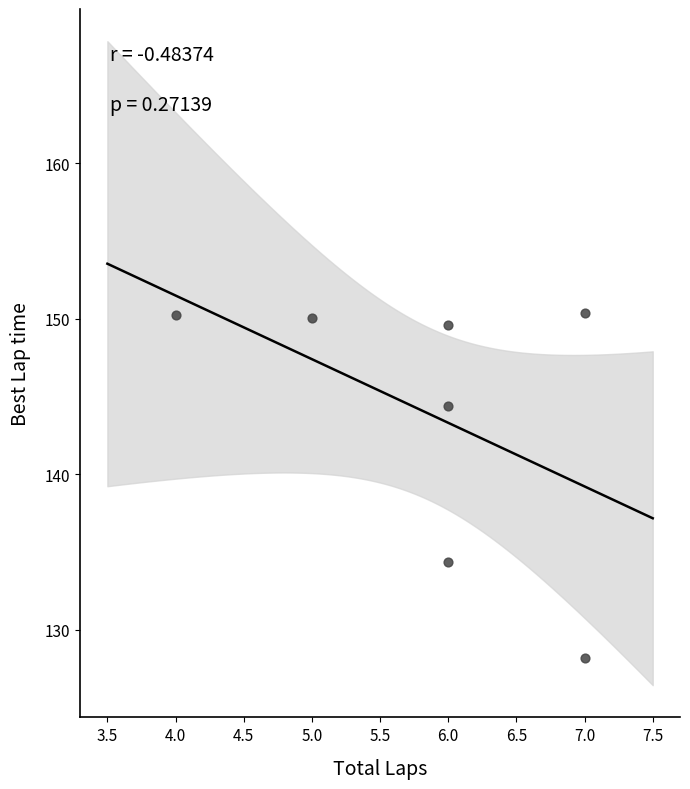

What is the average X value?

5.9